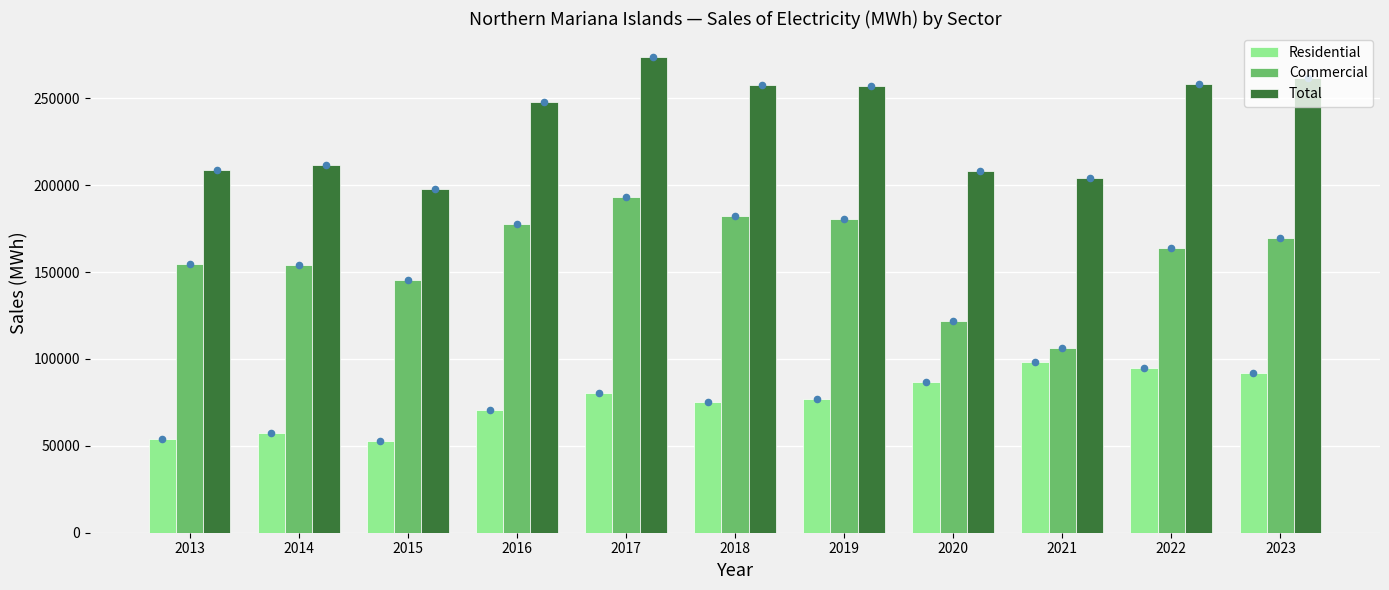

What are all the series names shown in the legend?

Residential, Commercial, Total